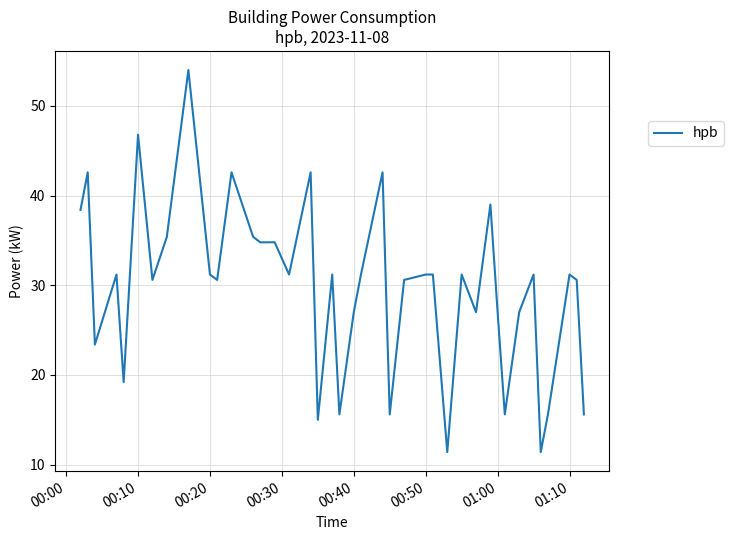

What is the difference between the maximum and minimum values?

42.6